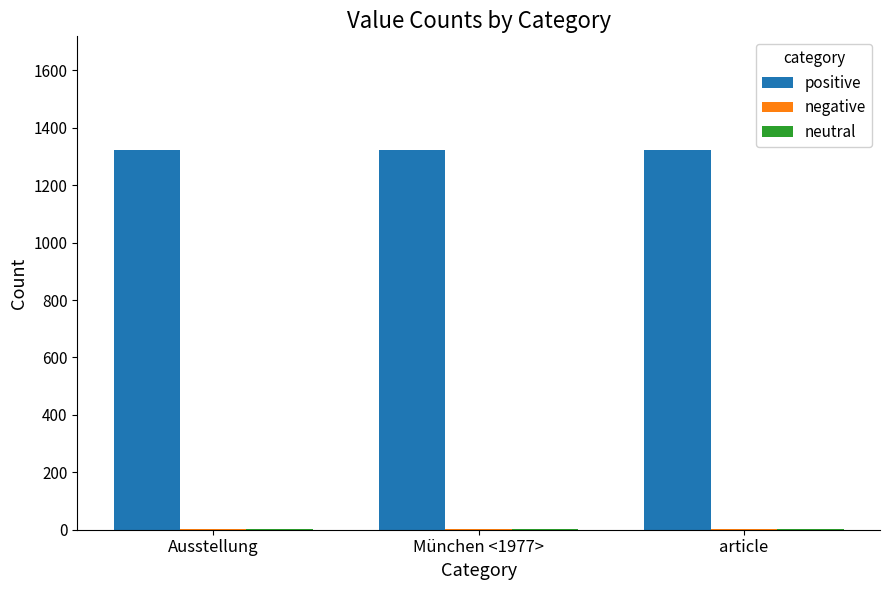

What is the maximum value shown in the chart?

1322